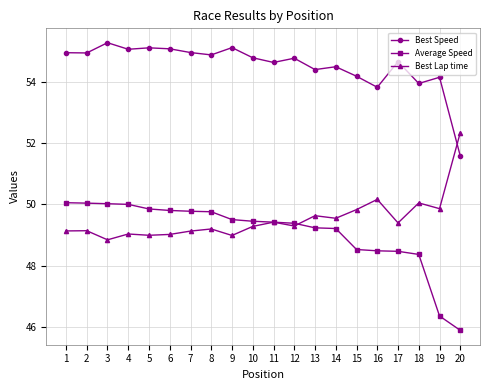

What is the maximum value for Average Speed?

50.1